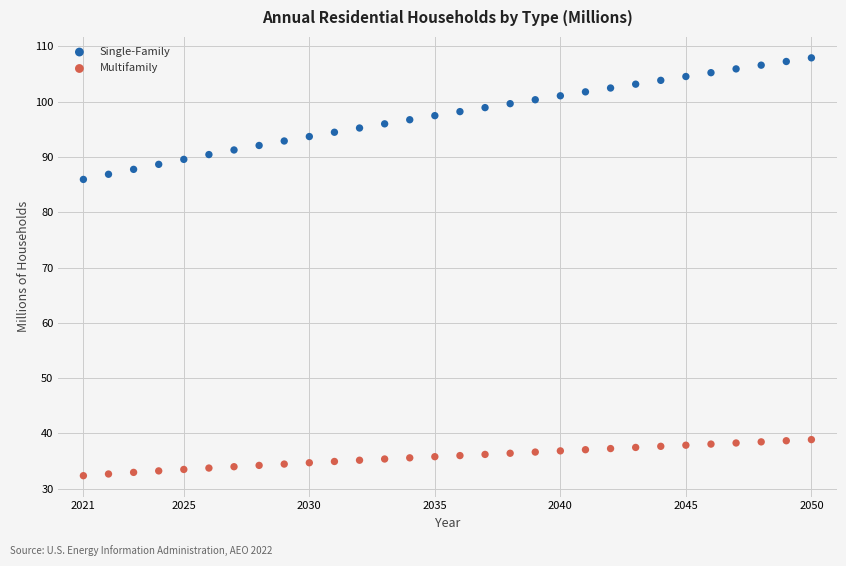

What are all the series names shown in the legend?

Single-Family, Multifamily